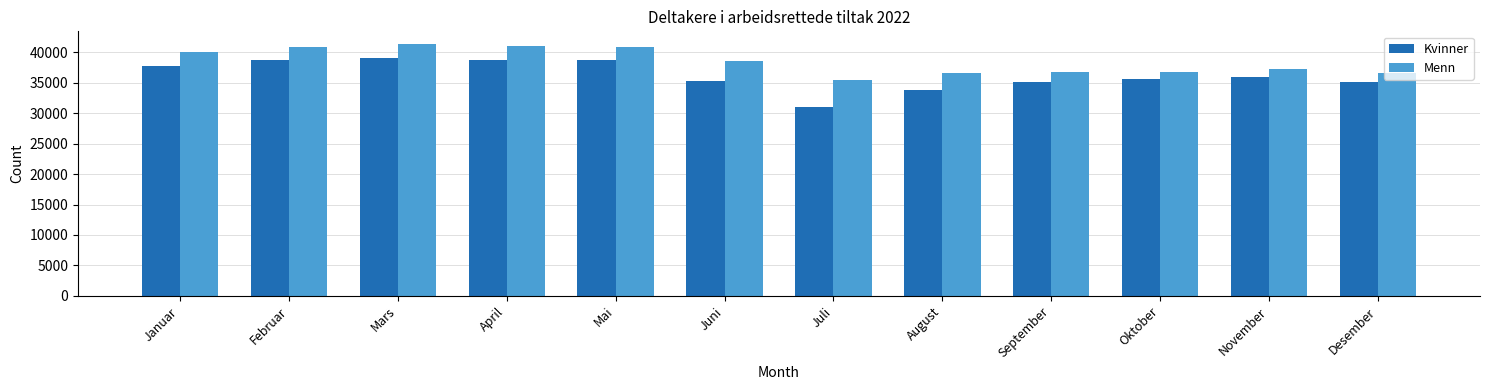

Which series has the largest total across all categories?

Menn